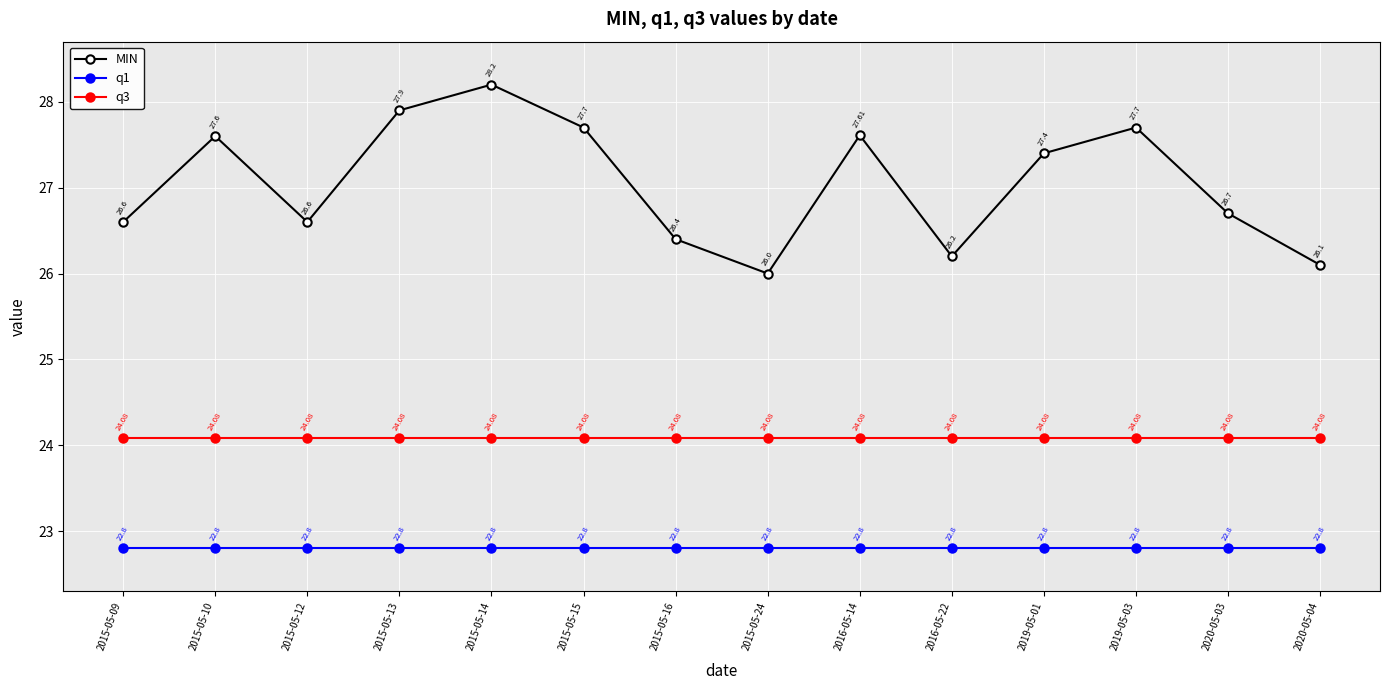

What is the minimum value for q1?

22.8